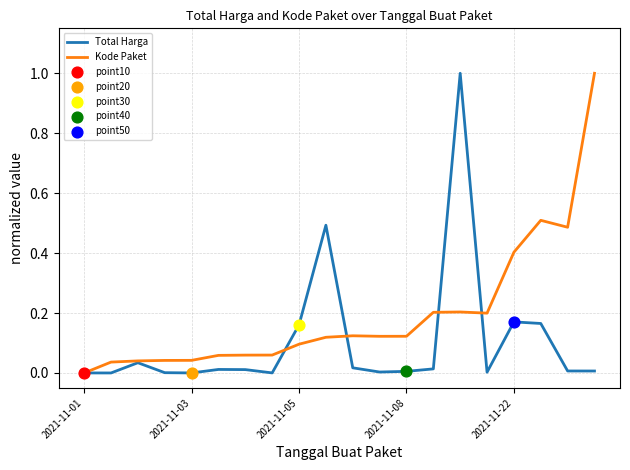

List the series in order of their overall mean, lowest first.

Total Harga, Kode Paket